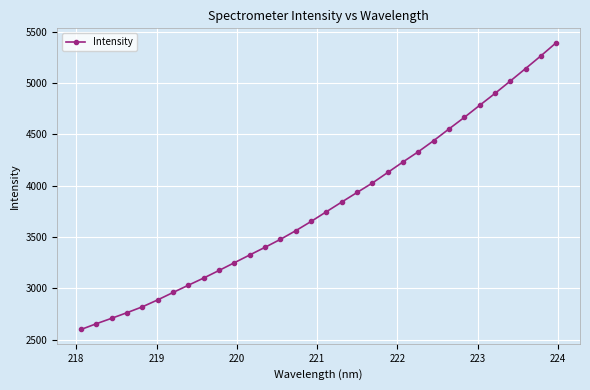

What is the difference between the maximum and minimum values?

2793.9